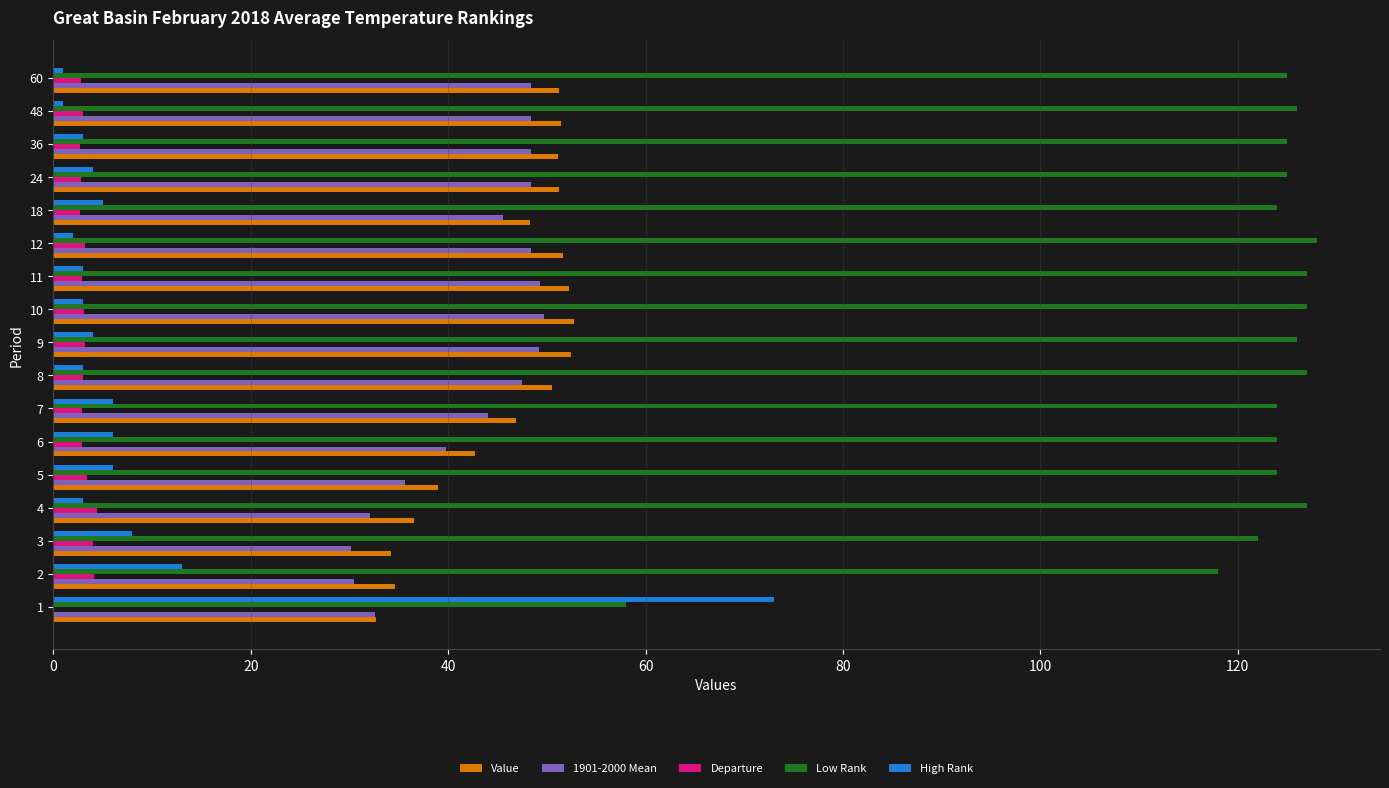

What is the maximum value shown in the chart?

128.0